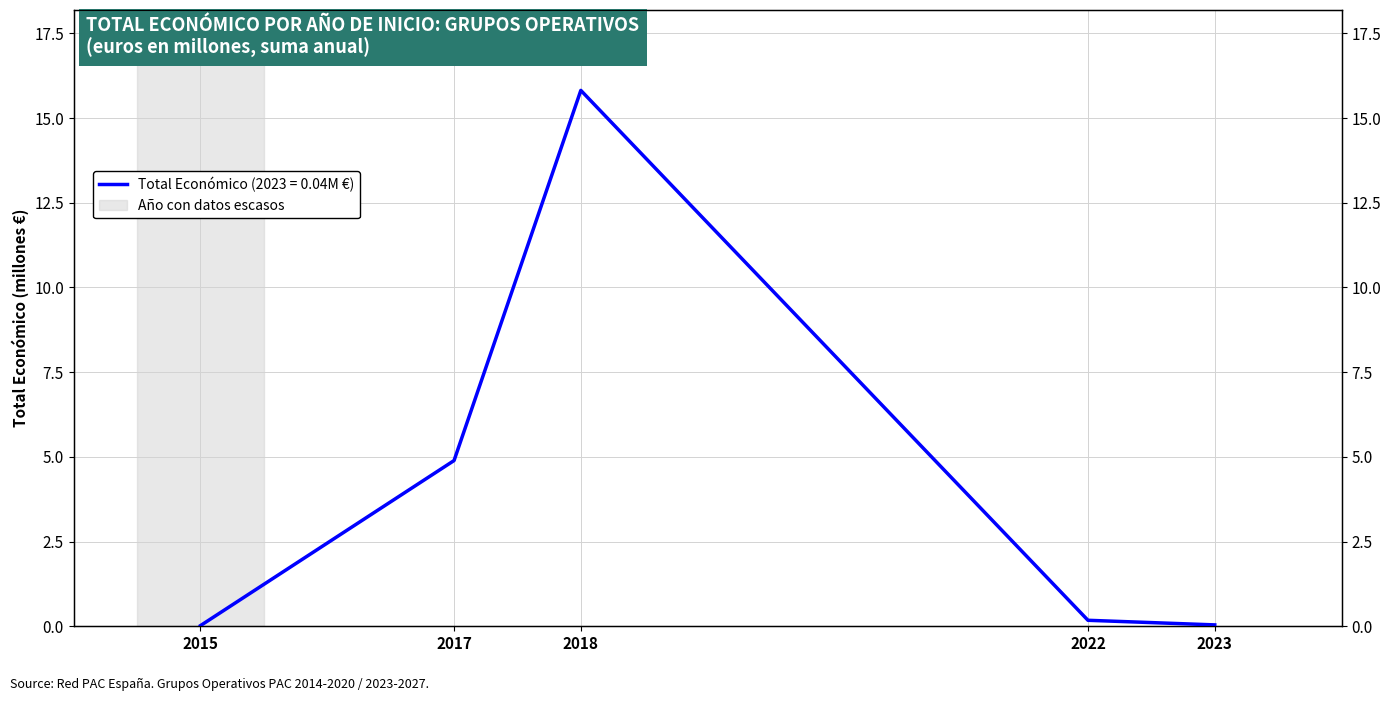

Rank the categories by value from lowest to highest.

2015, 2023, 2022, 2017, 2018